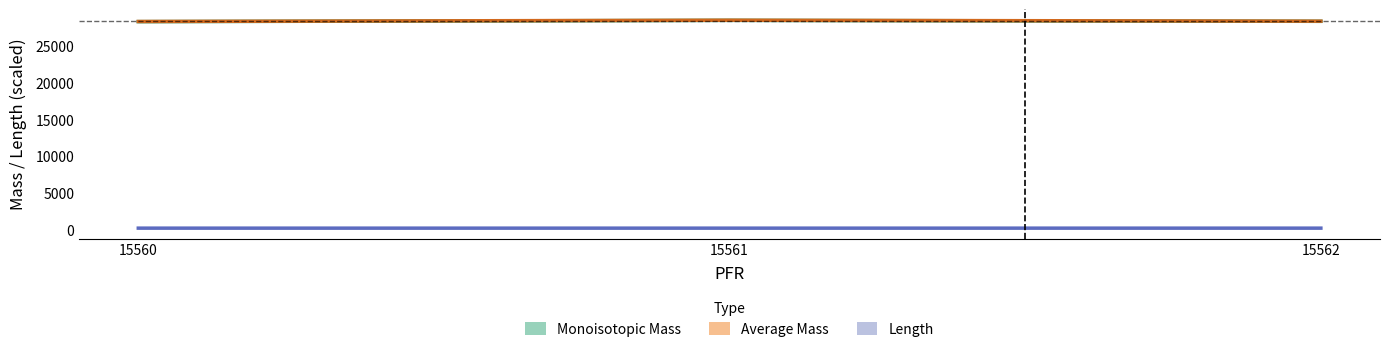

Between 15560 and 15562, which series saw the biggest shift?

Average Mass